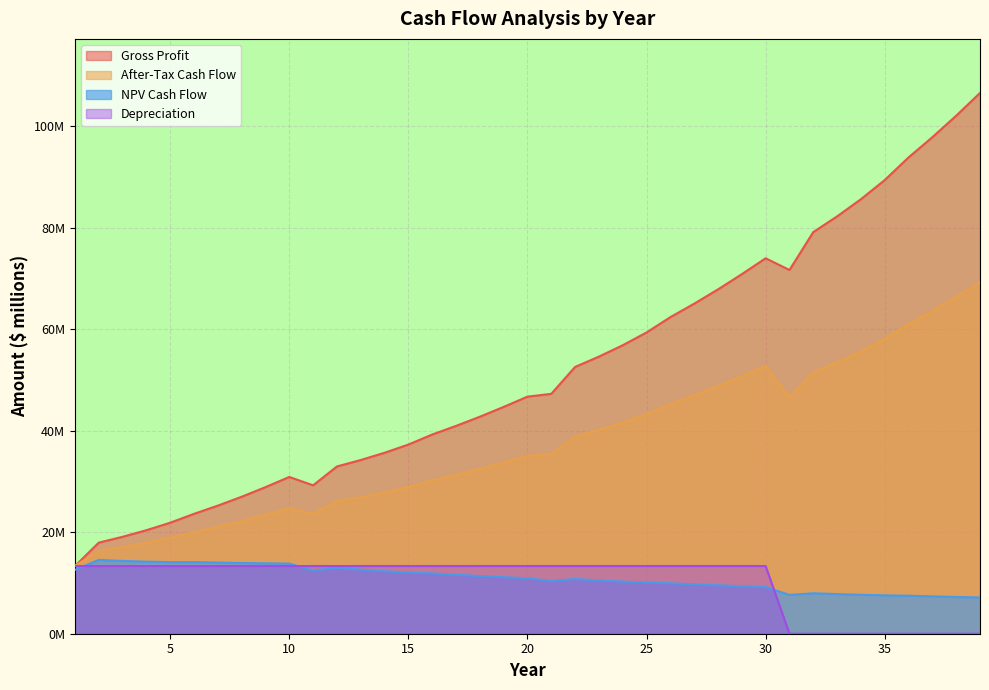

Which series changed the most between 18 and 38?

Gross Profit